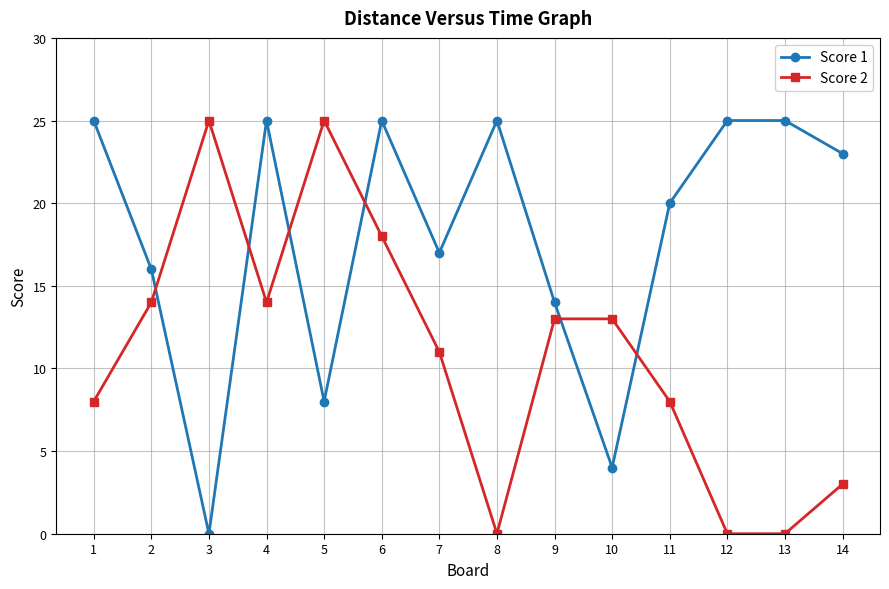

How many times do Score 2 and Score 1 cross each other?

6